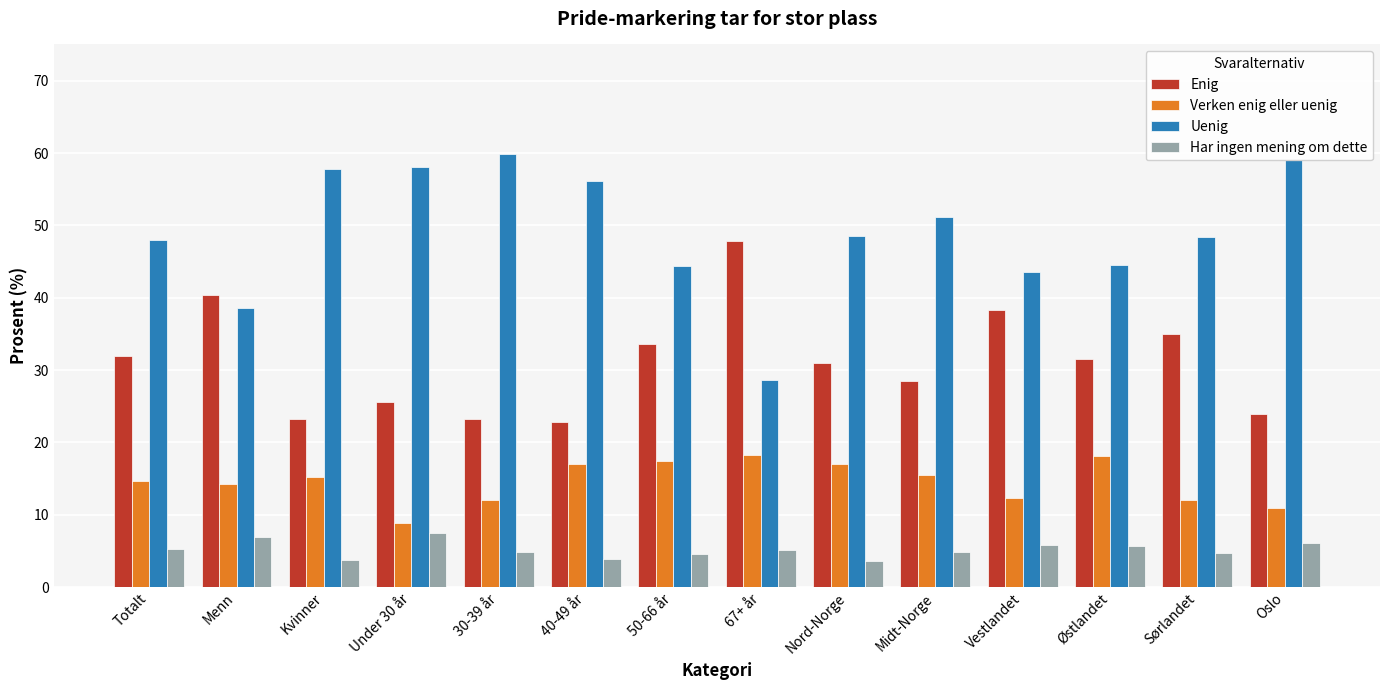

Rank the series at 40-49 år from highest to lowest value.

Uenig, Enig, Verken enig eller uenig, Har ingen mening om dette